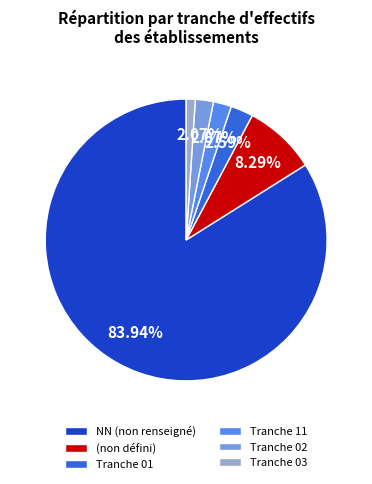

Is the sum of Tranche 01 and NN (non renseigné) greater than half?

Yes